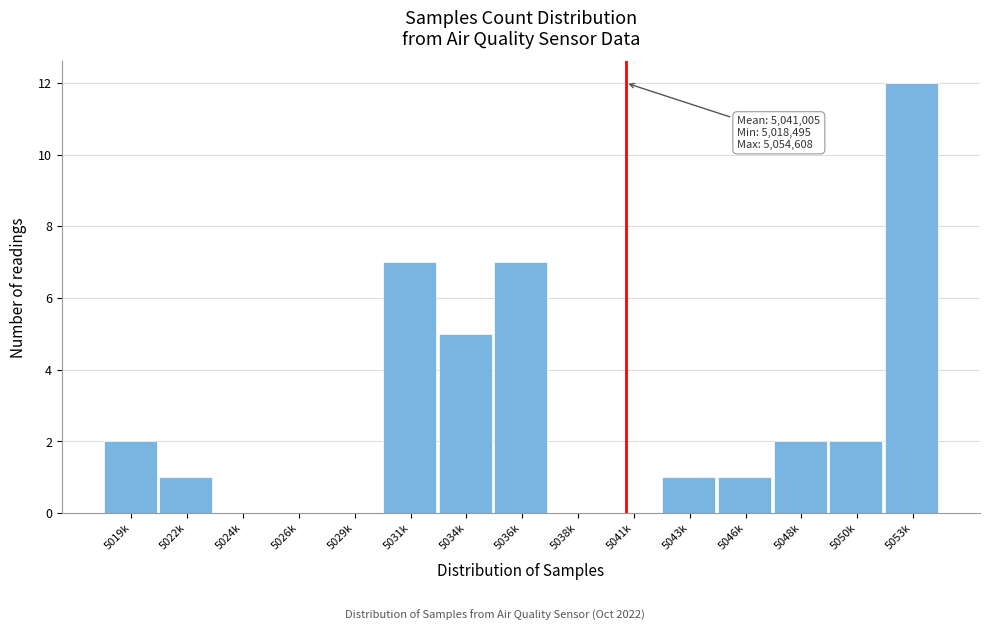

Reading left to right, extract all data points from this chart.

5019k=2	5022k=1	5024k=0	5026k=0	5029k=0	5031k=7	5034k=5	5036k=7	5038k=0	5041k=0	5043k=1	5046k=1	5048k=2	5050k=2	5053k=12